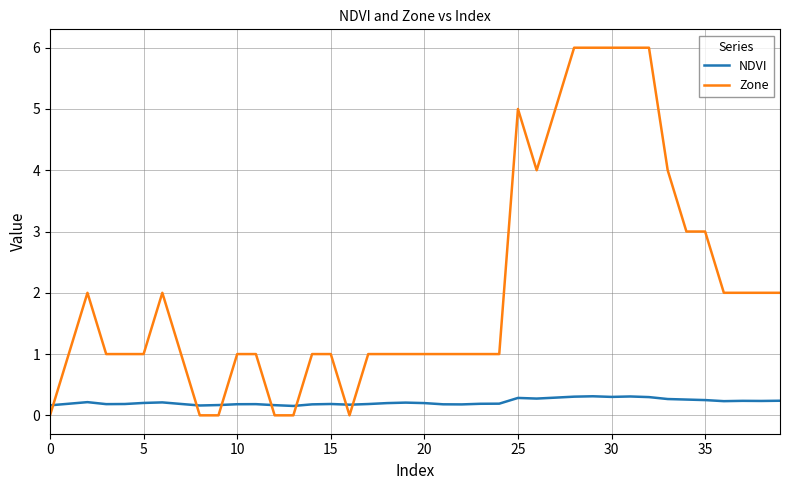

Which series has the largest total across all categories?

Zone